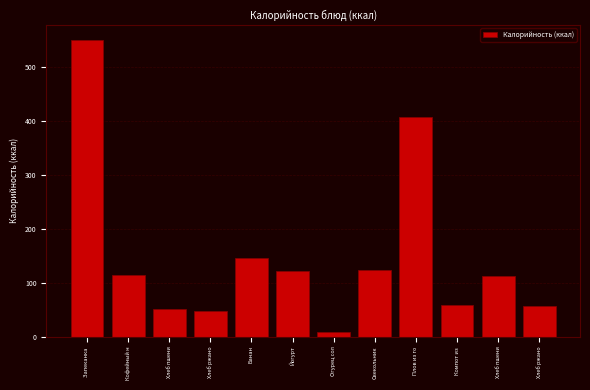

How many bars are there in total?

12